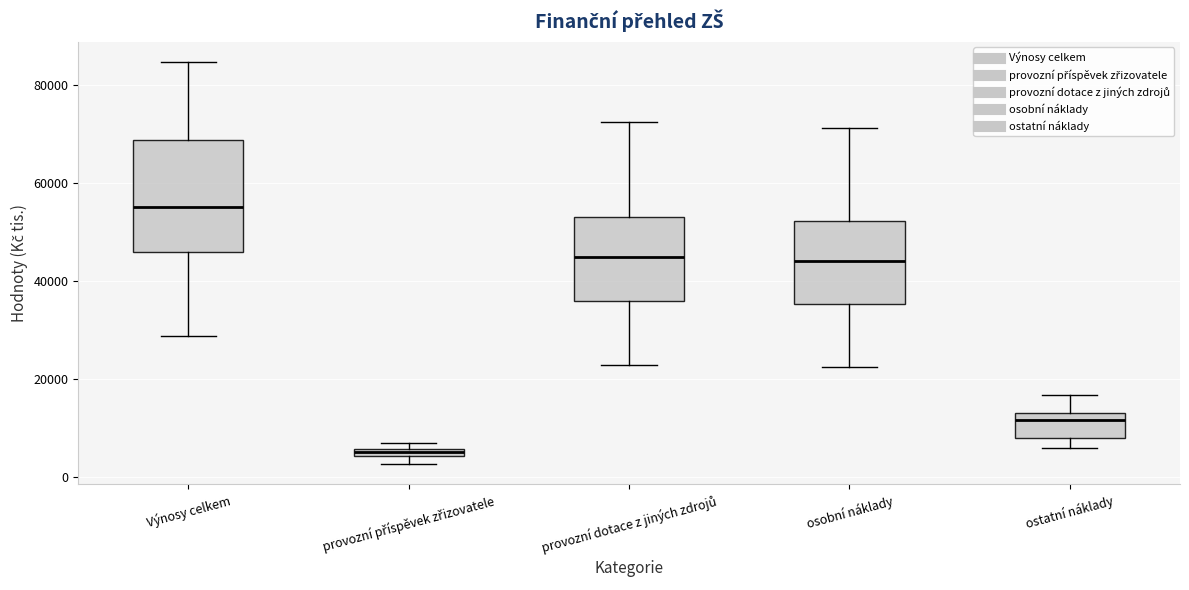

Which box is the tallest, from its lower edge to its upper edge?

Výnosy celkem